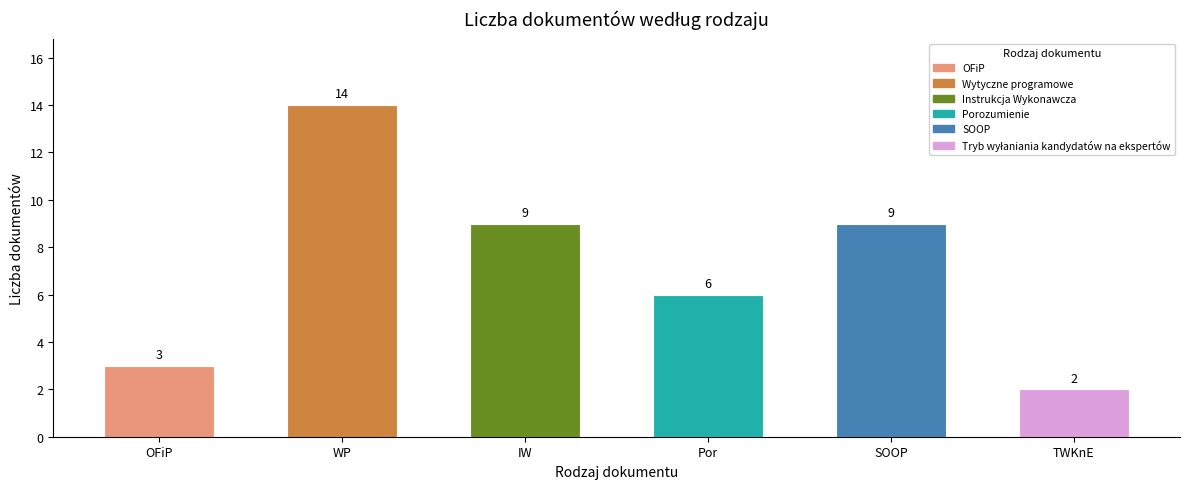

Which label corresponds to the largest value in the chart?

WP